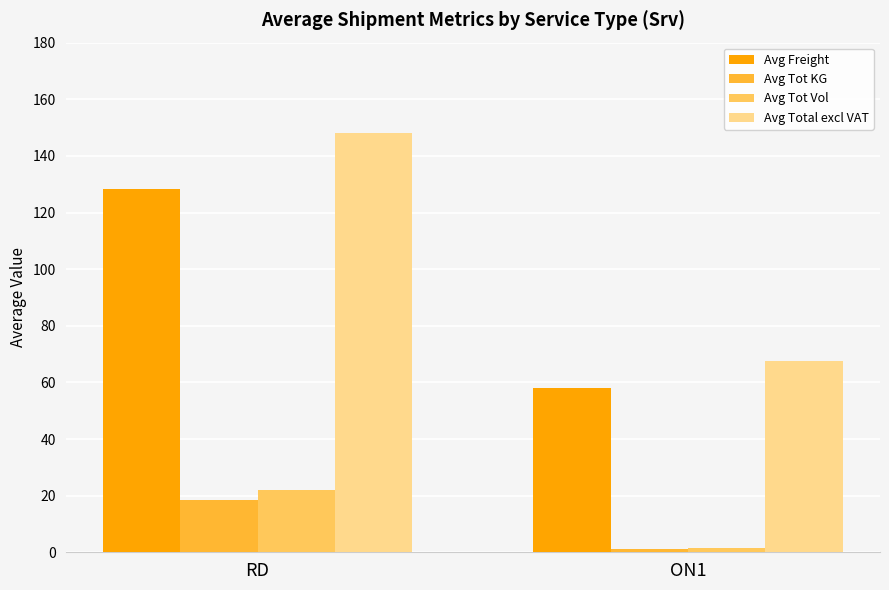

What are all the series names shown in the legend?

Avg Freight, Avg Tot KG, Avg Tot Vol, Avg Total excl VAT